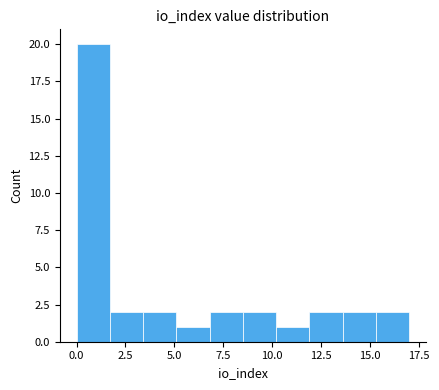

Read against the x-axis, roughly where is the centre of the tallest bar?

1.0